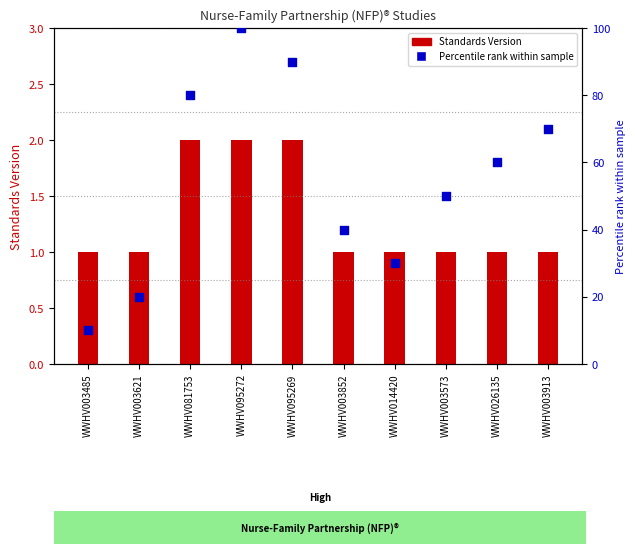

Is the value of Standards Version at WWHV095272 greater than the value of Rating percentile at WWHV026135?

No